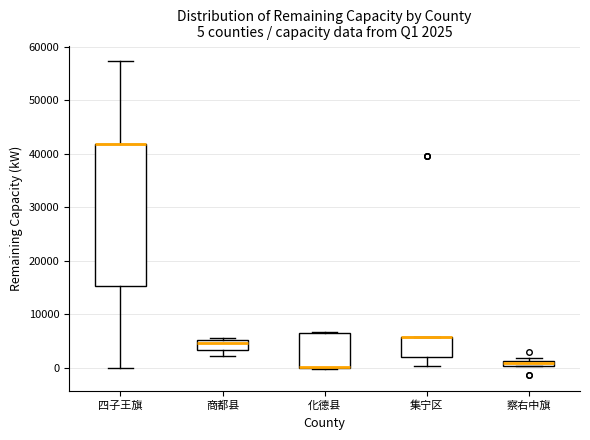

Which box is the tallest, from its lower edge to its upper edge?

四子王旗